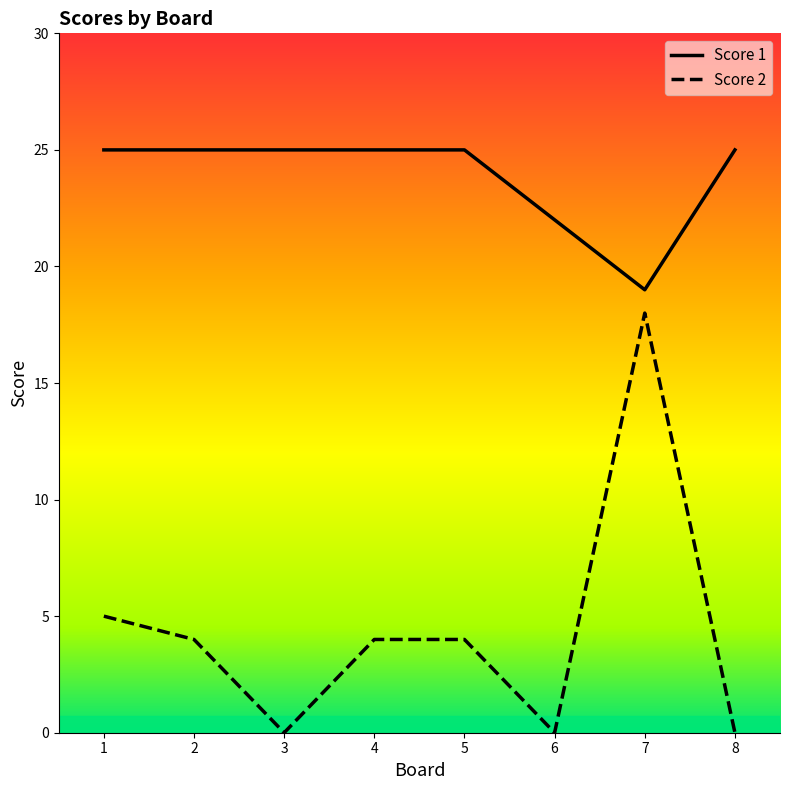

True or false: Score 2 and Score 1 cross at least once.

False